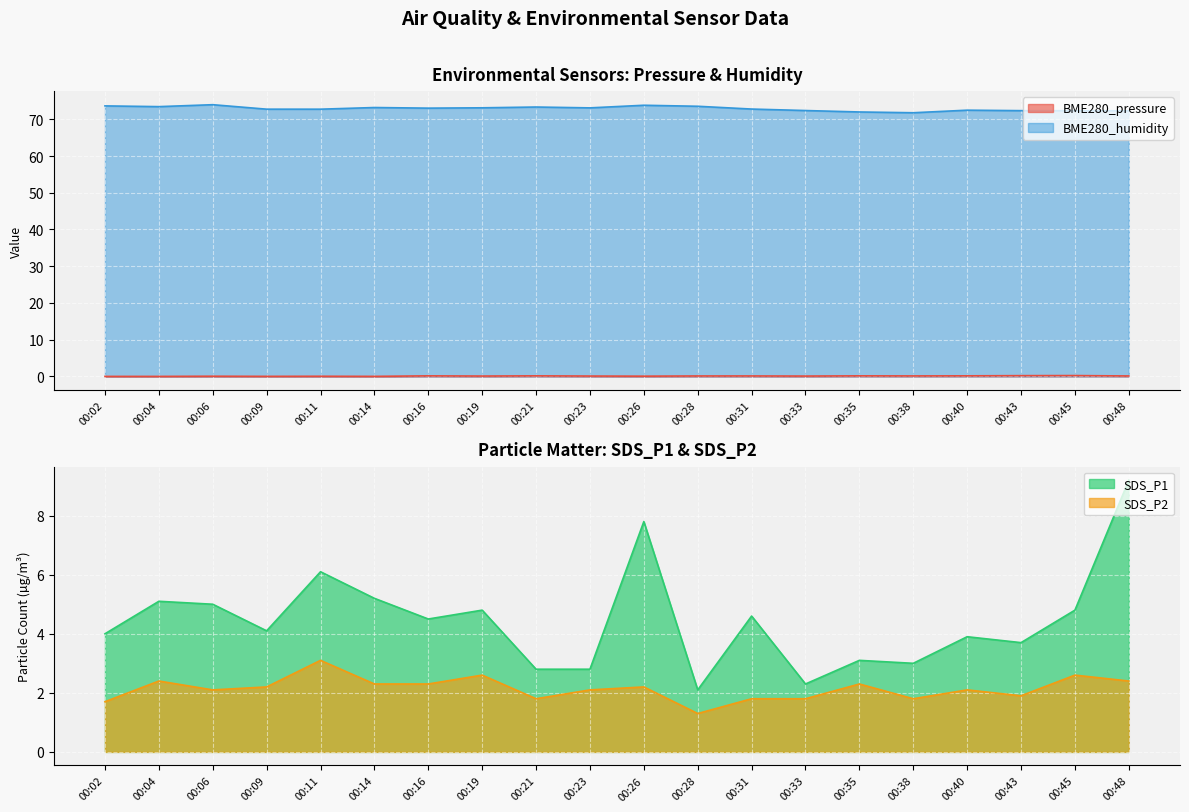

What value does the BME280_humidity series have at 00:09?

72.8